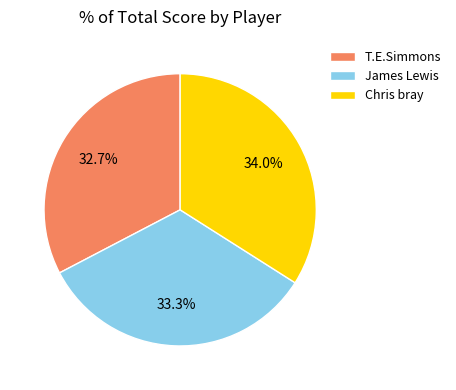

What percentage do Chris bray and T.E.Simmons together represent?

66.7%